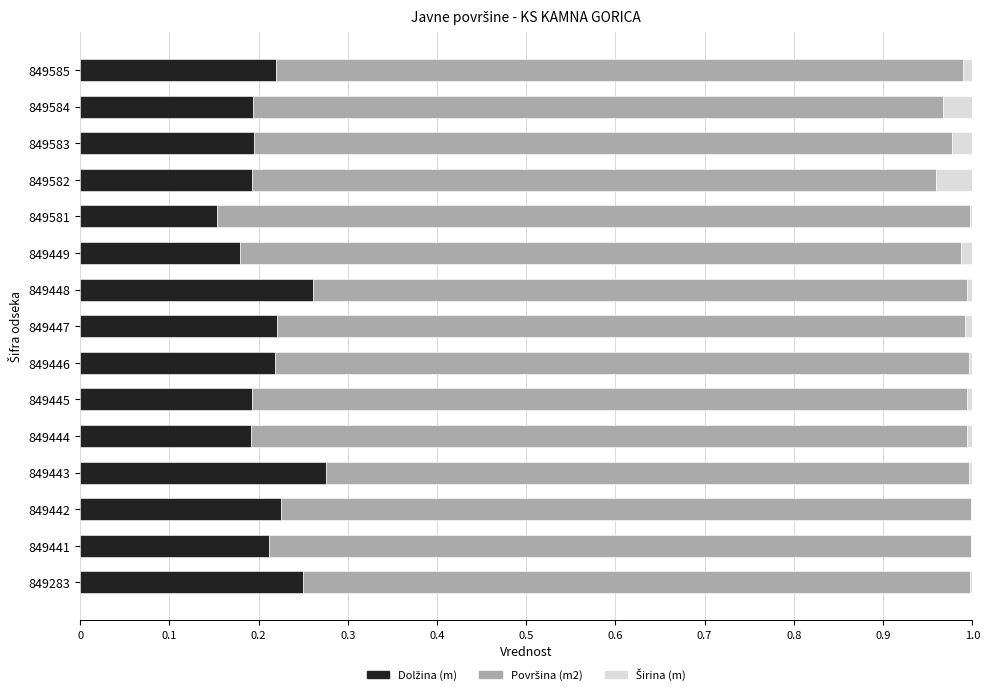

How many categories are shown in the chart?

15